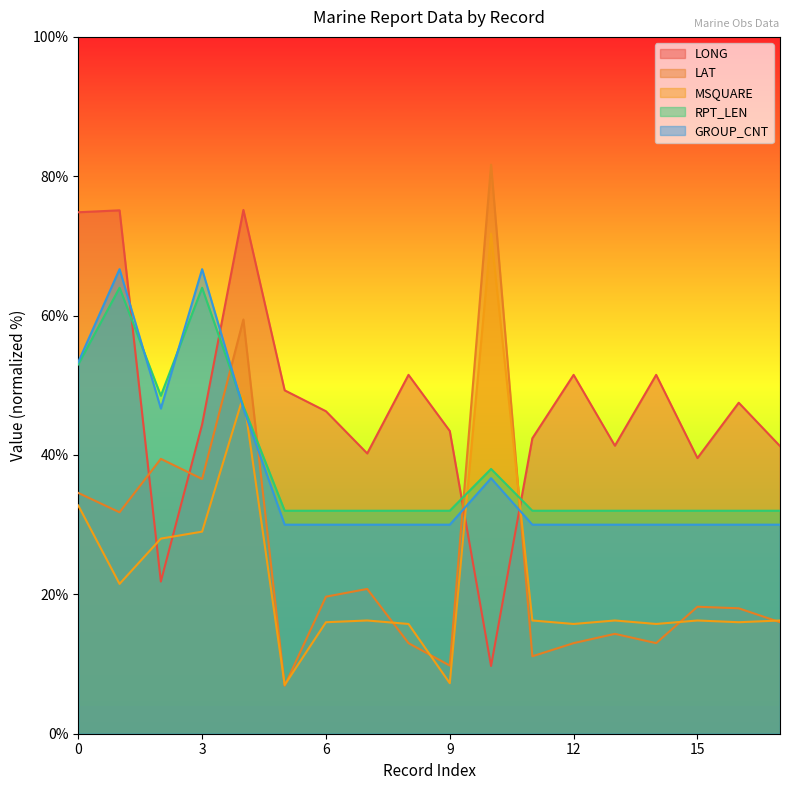

In LONG, how many points are higher than both neighbors (excluding endpoints)?

6